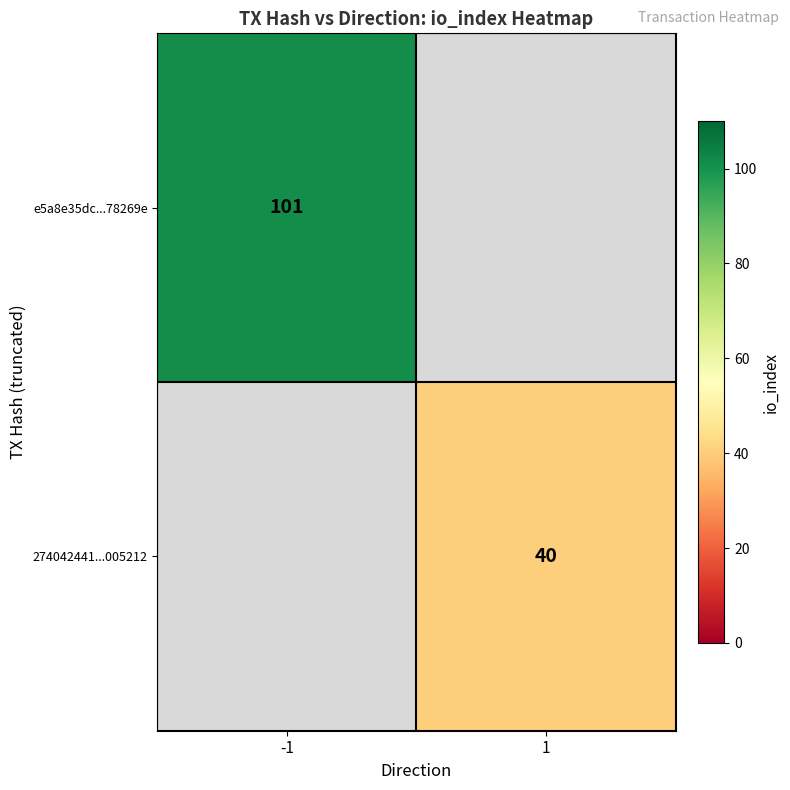

The e5a8e35dc...78269e series shows 181 at -1. True or false?

False